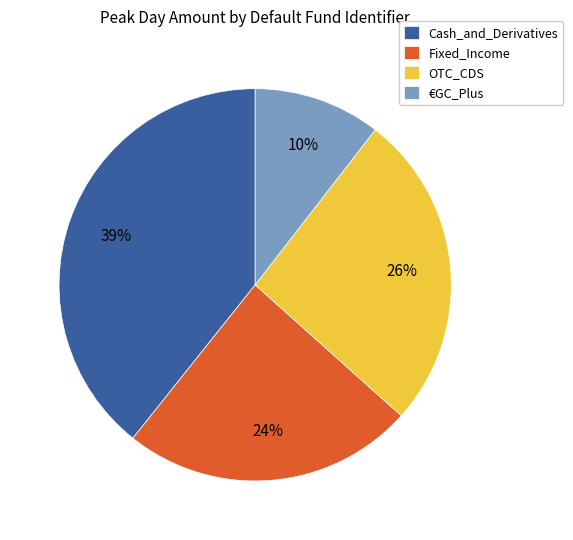

Which has a higher value, Cash_and_Derivatives or OTC_CDS?

Cash_and_Derivatives